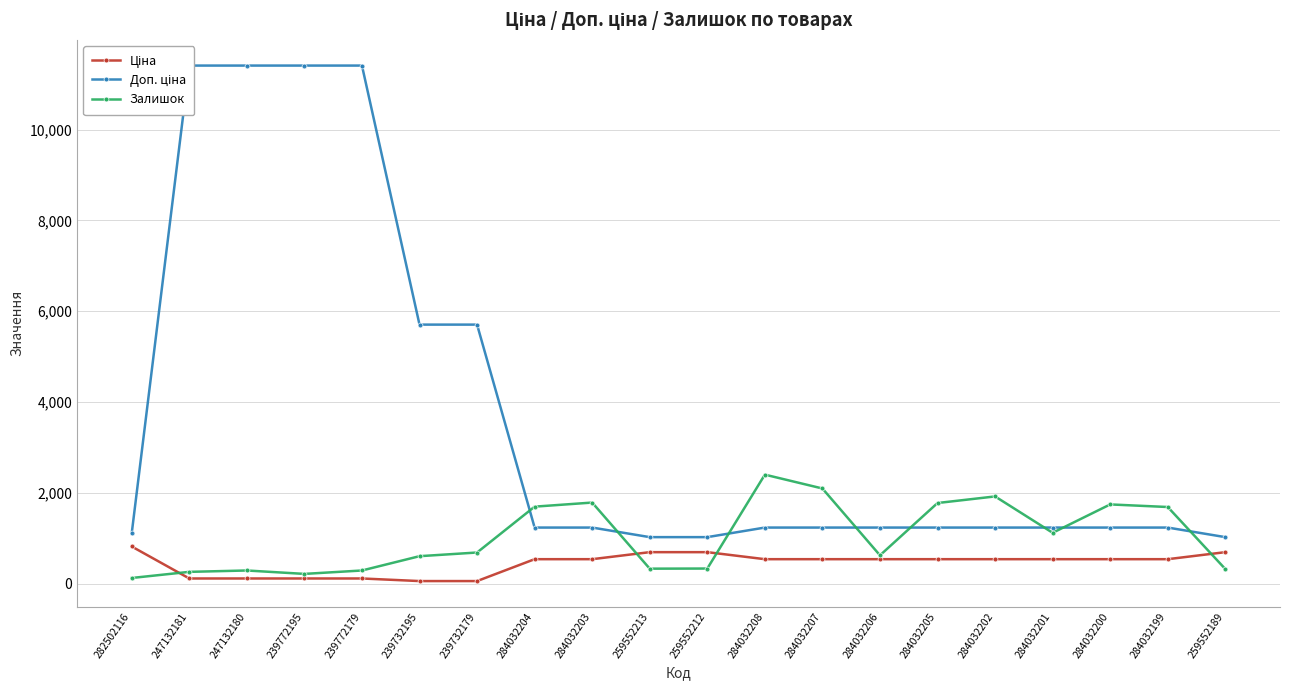

What is the sum of the Залишок values at 259552213 and 284032202?

2251.0